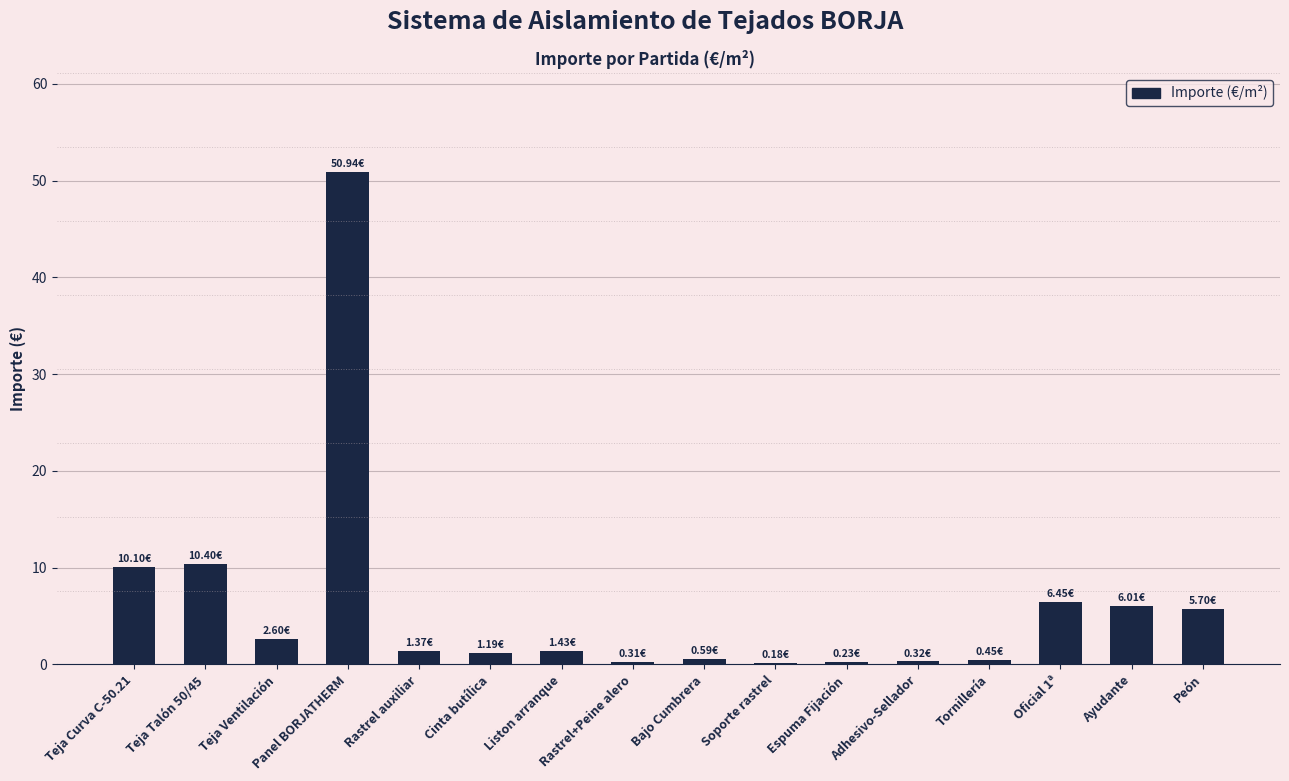

Which category has the highest value across all series?

Panel BORJATHERM